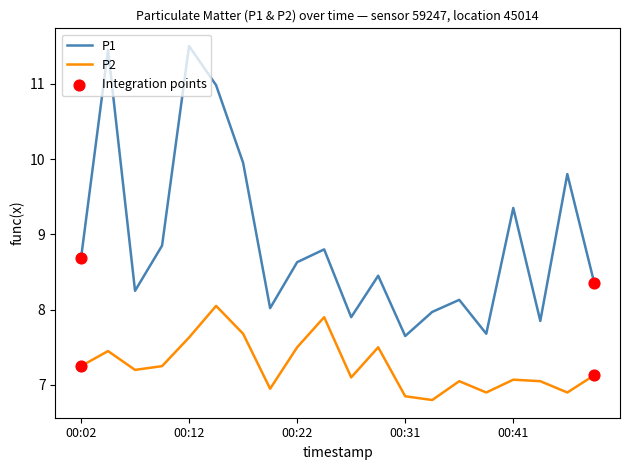

True or false: P2 and P1 cross at least once.

False